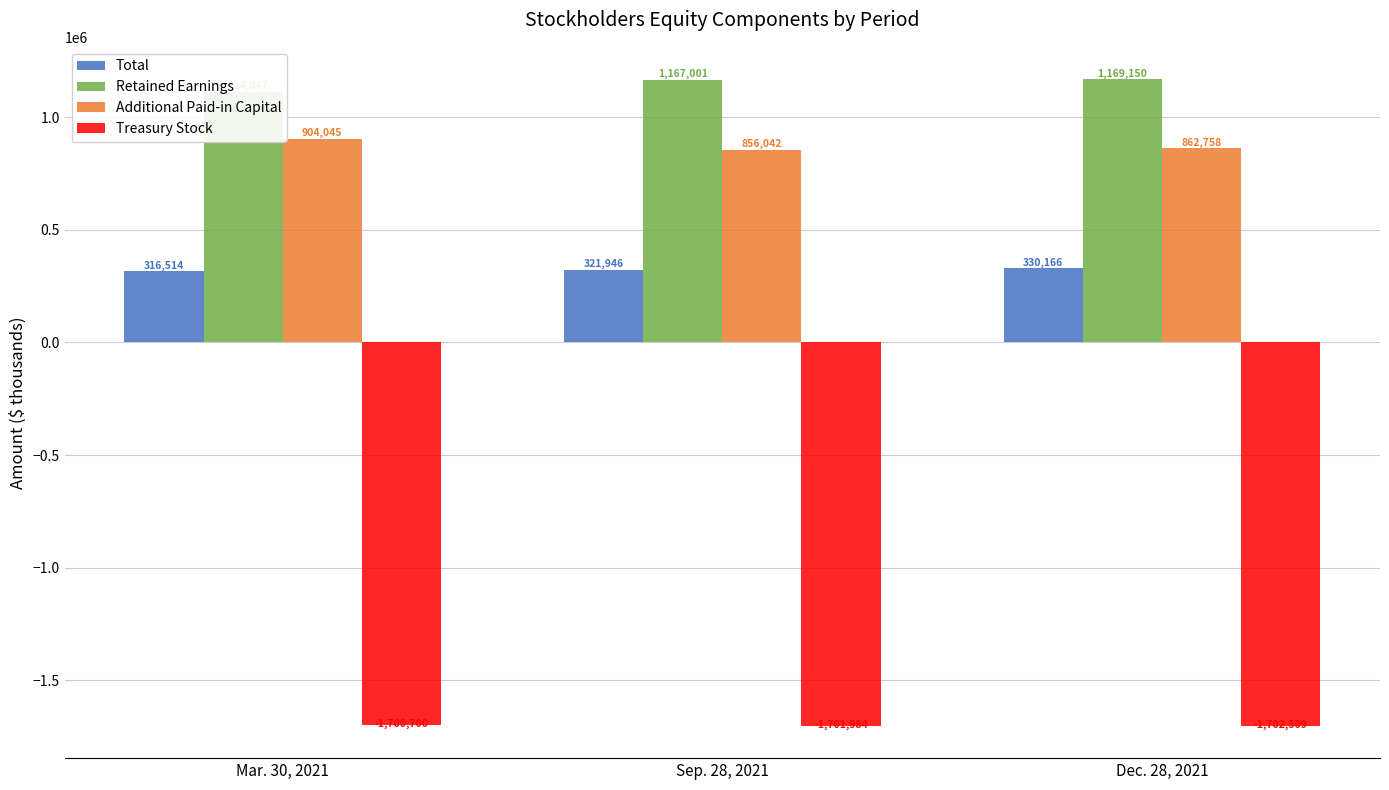

Where is Retained Earnings nearest to the value 1141598?

Sep. 28, 2021